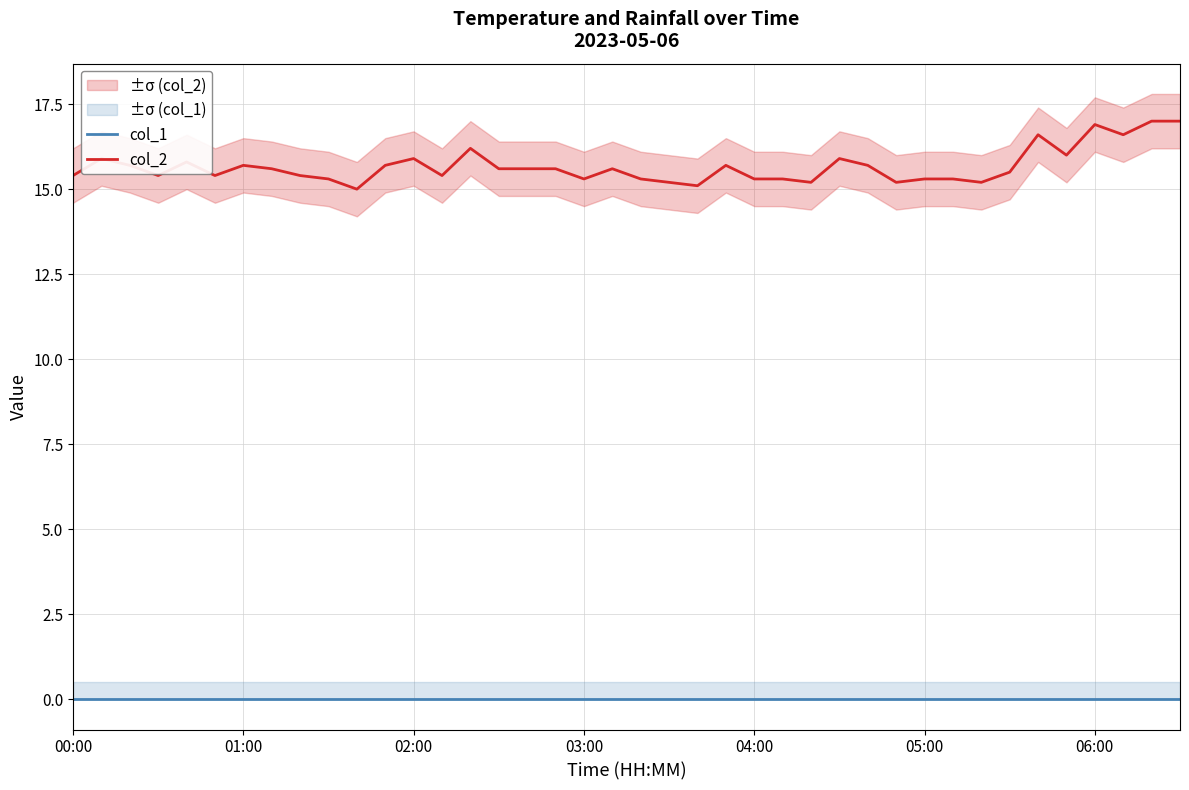

The value of col_1 at 02:00 is 0.0. True or false?

True